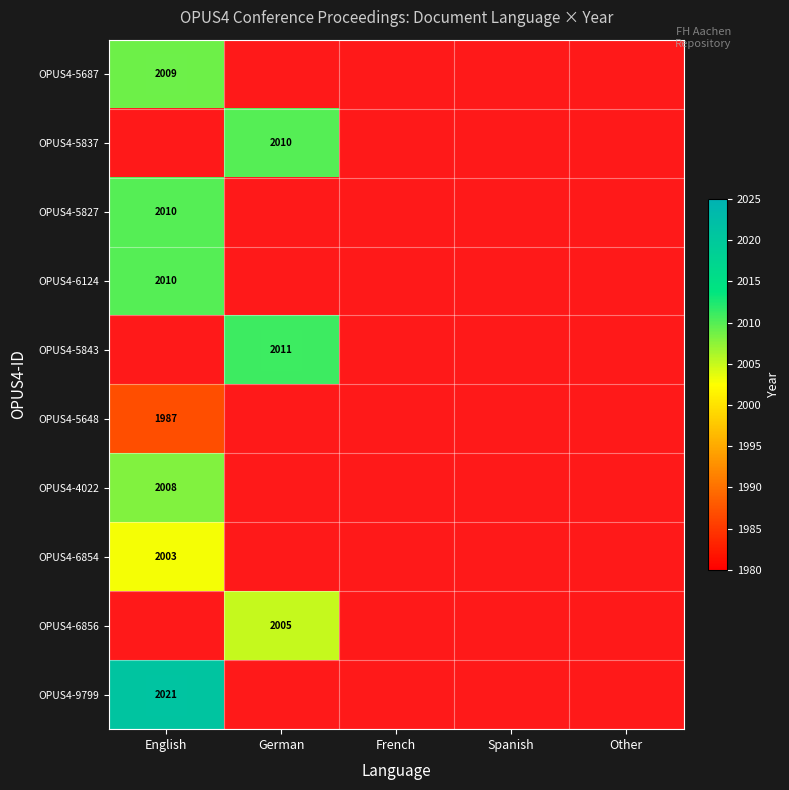

At which category does the chart reach its minimum across all series?

English